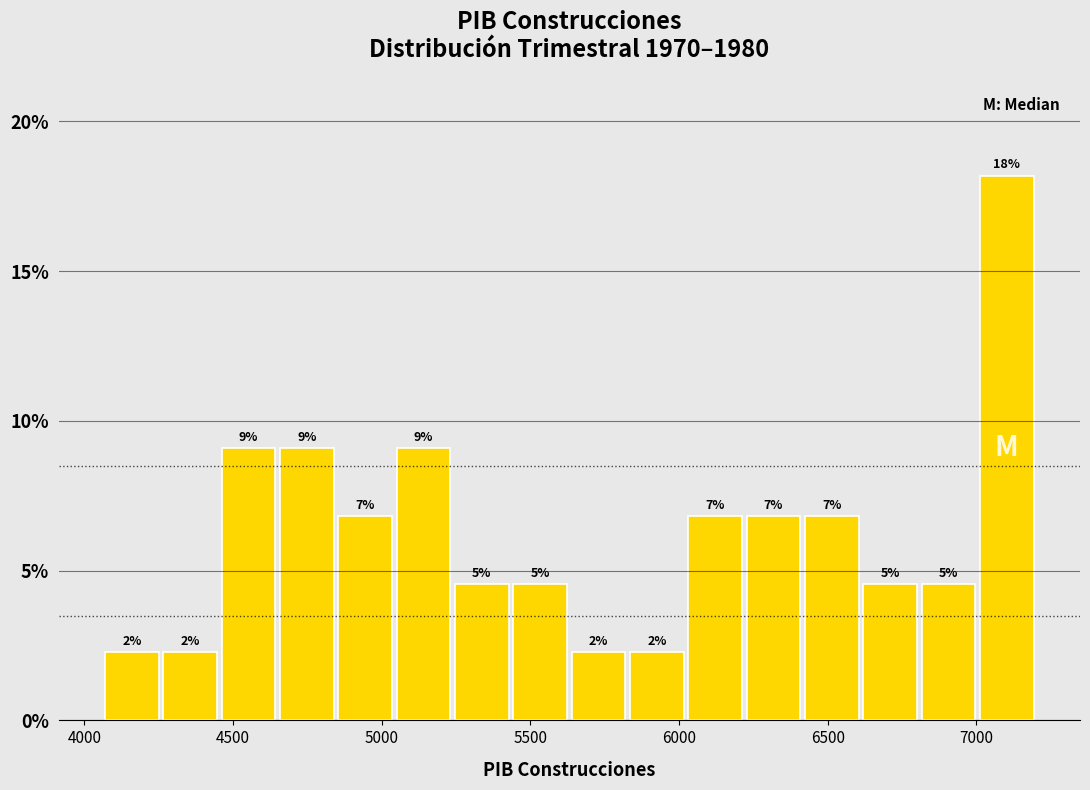

Around what value on the x-axis is the tallest bar? Give the approximate position of its centre, as read against the axis.

7100